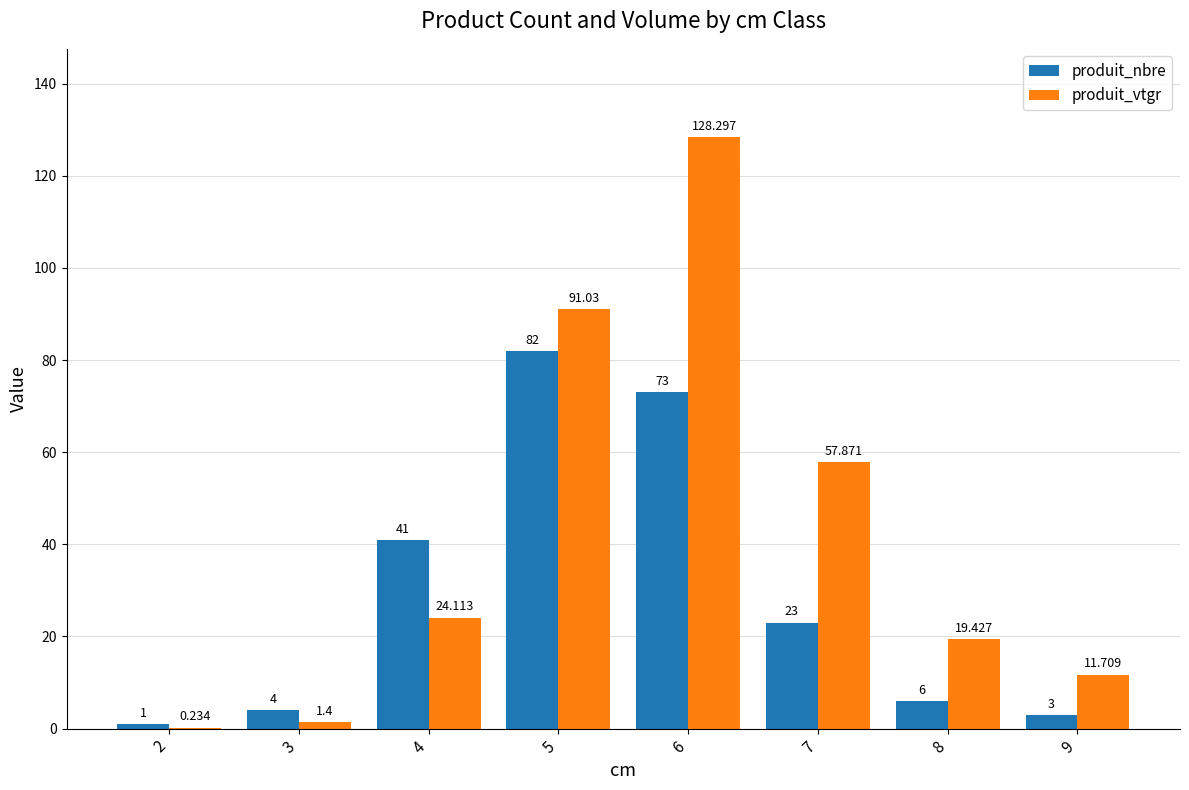

At which category is the sum across all series the highest?

6